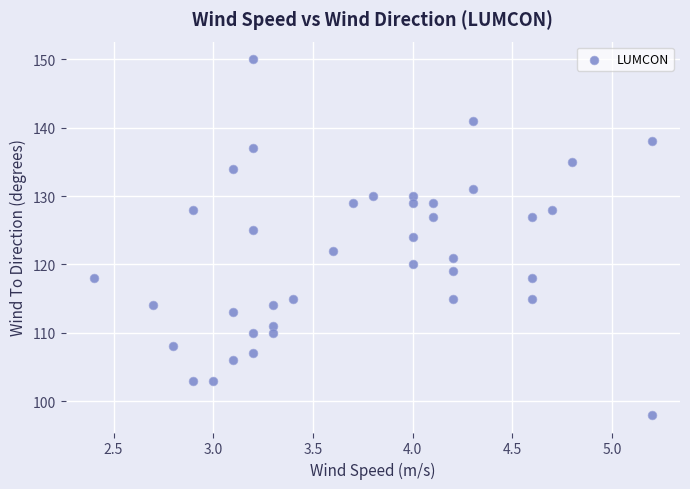

What is the range of Y values (max minus min)?

52